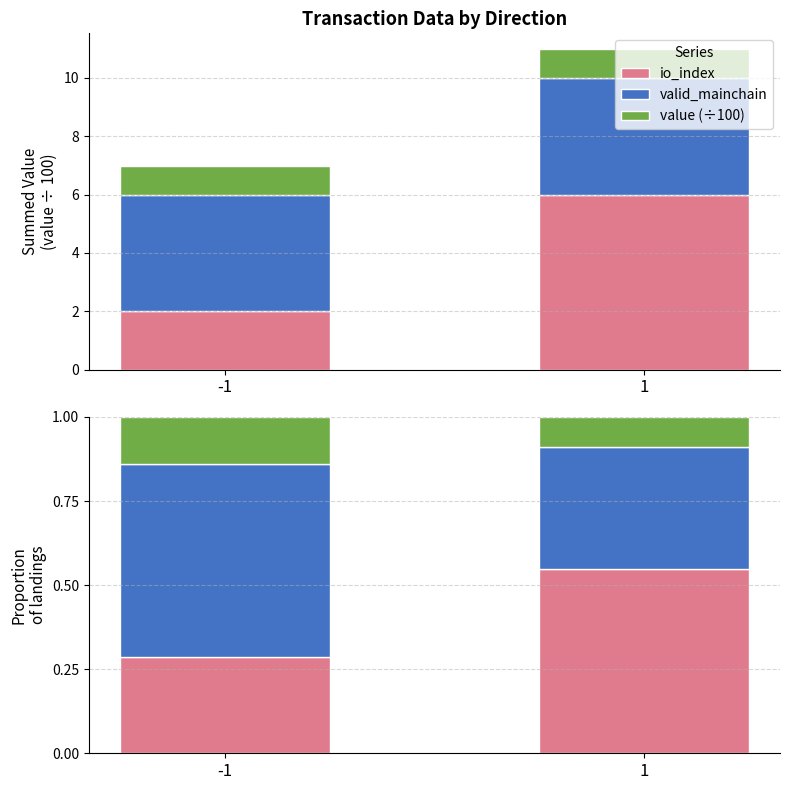

What is the average value of the valid_mainchain series?

0.5